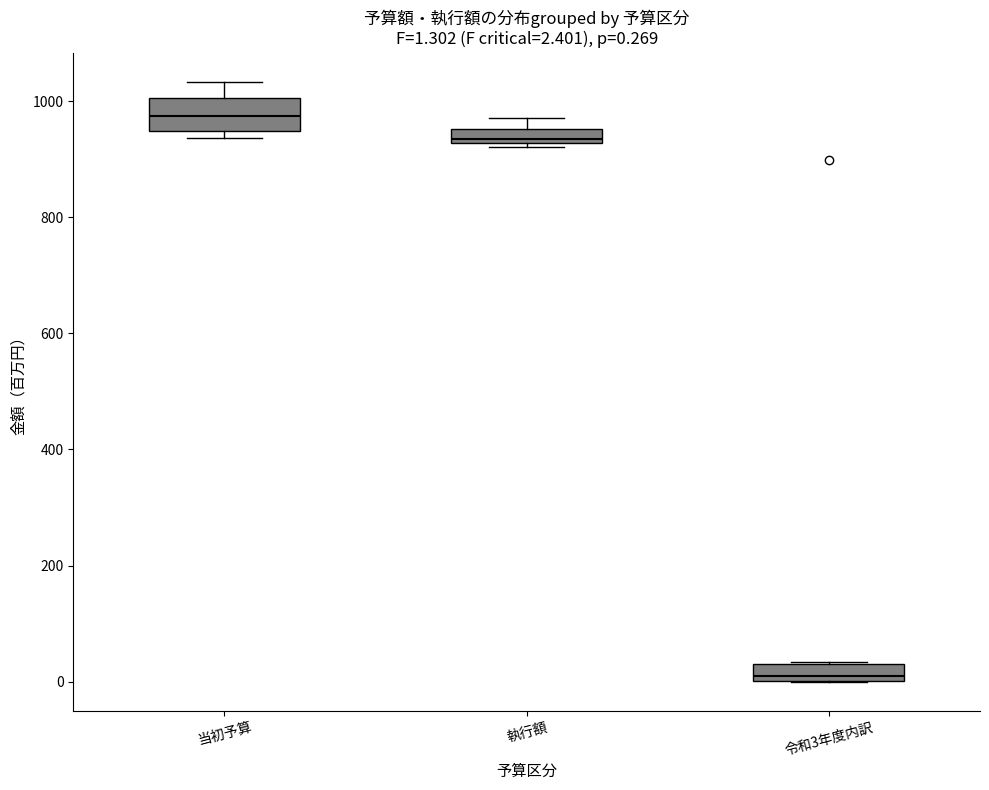

Comparing the boxes themselves (not the whiskers), which one is the tallest?

当初予算